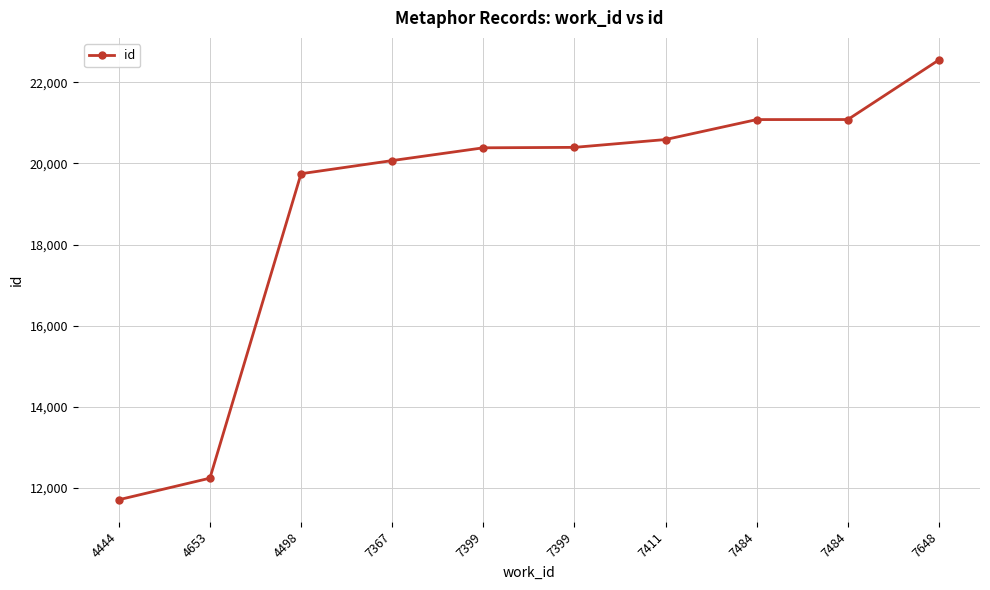

At which category does the chart reach its peak across all series?

7648